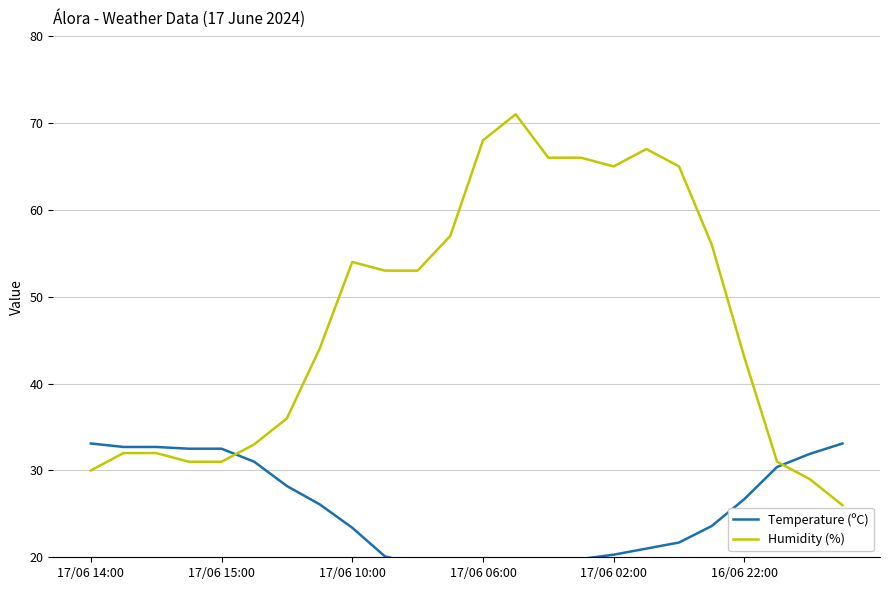

What are all the series names shown in the legend?

Temperature (ºC), Humidity (%)